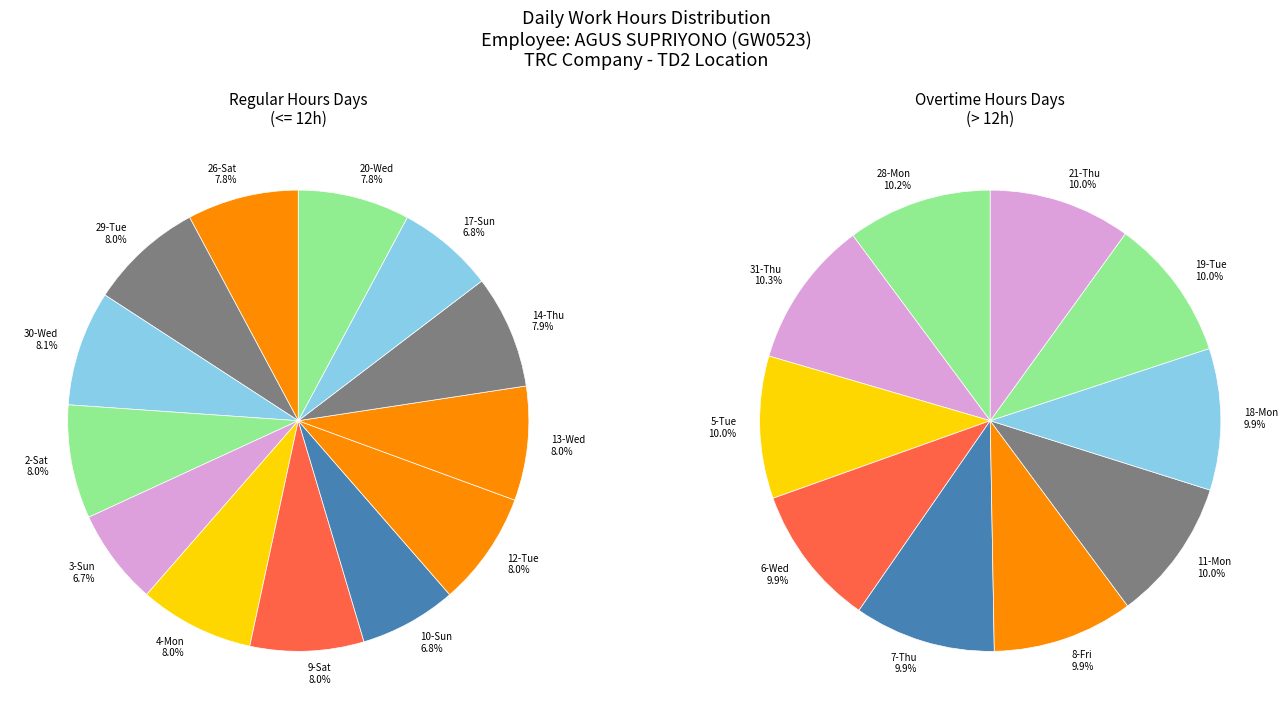

Approximately how many times larger is the value at 11-Mon compared to 12-Tue?

1.3